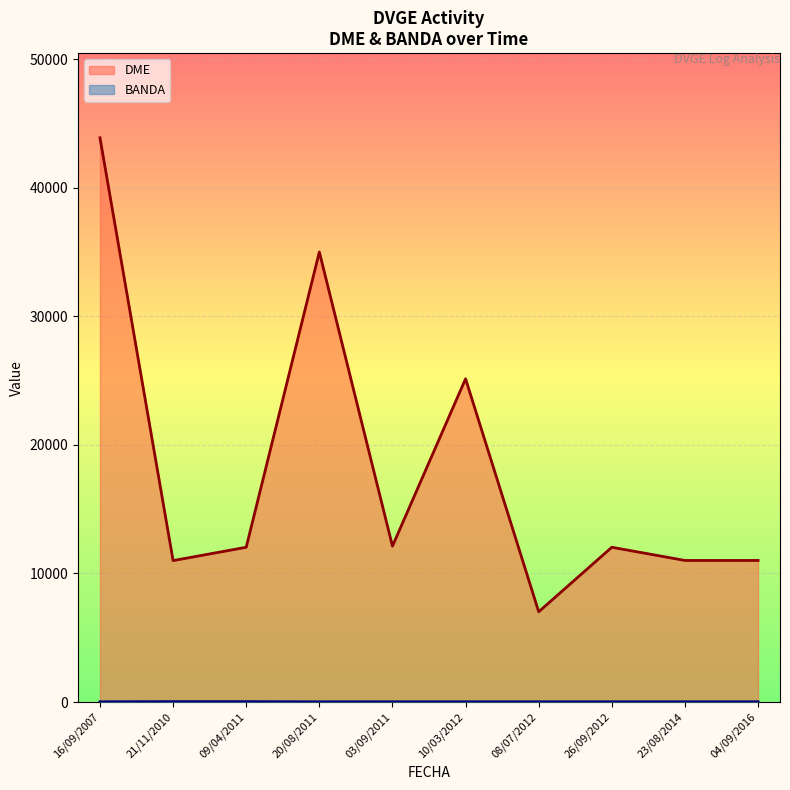

Which series has the largest total across all categories?

DME